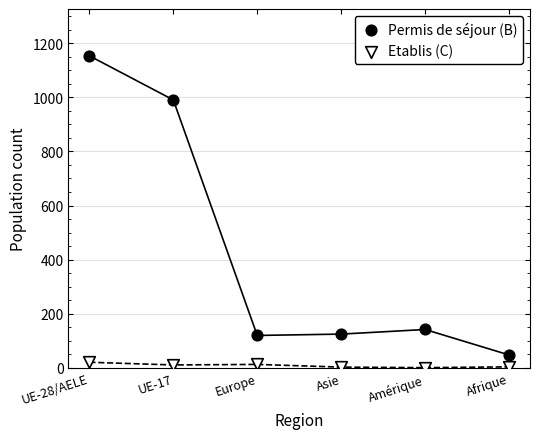

Which series contains the highest Y value?

Permis de séjour (B)